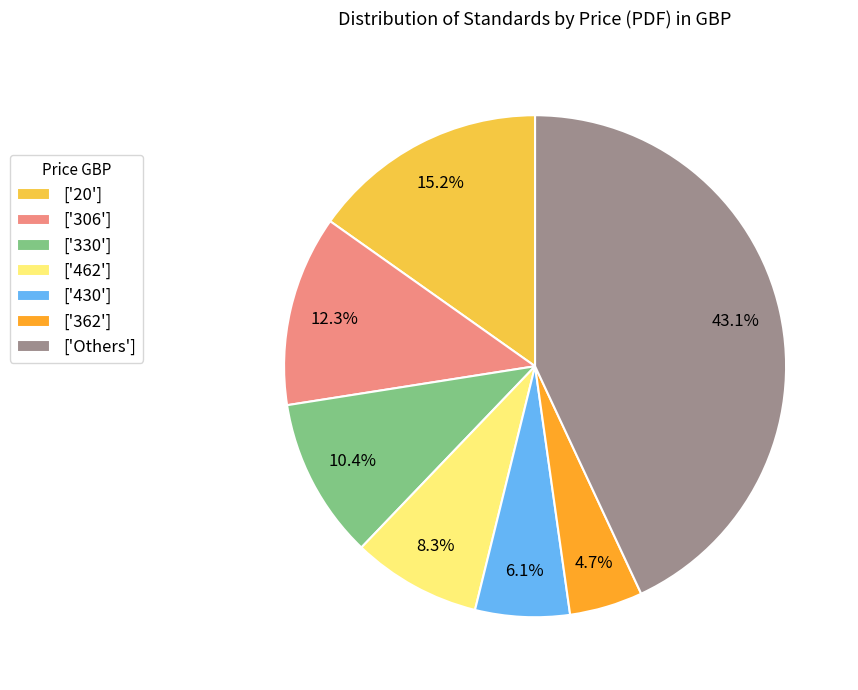

What percentage is NOT represented by ['462']?

91.7%